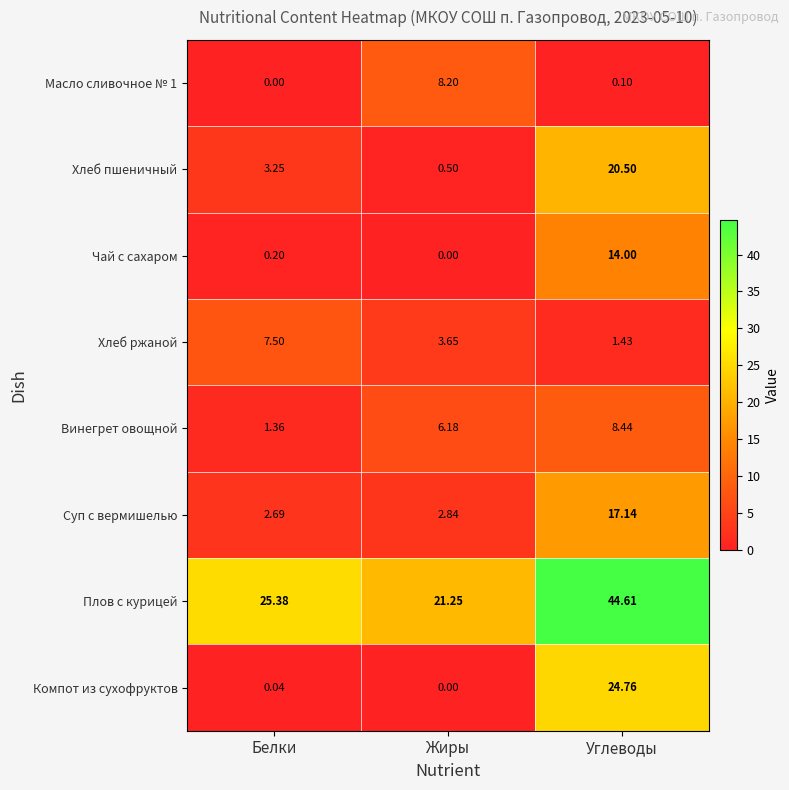

Which category has the highest value in the Масло сливочное № 1 series?

Жиры